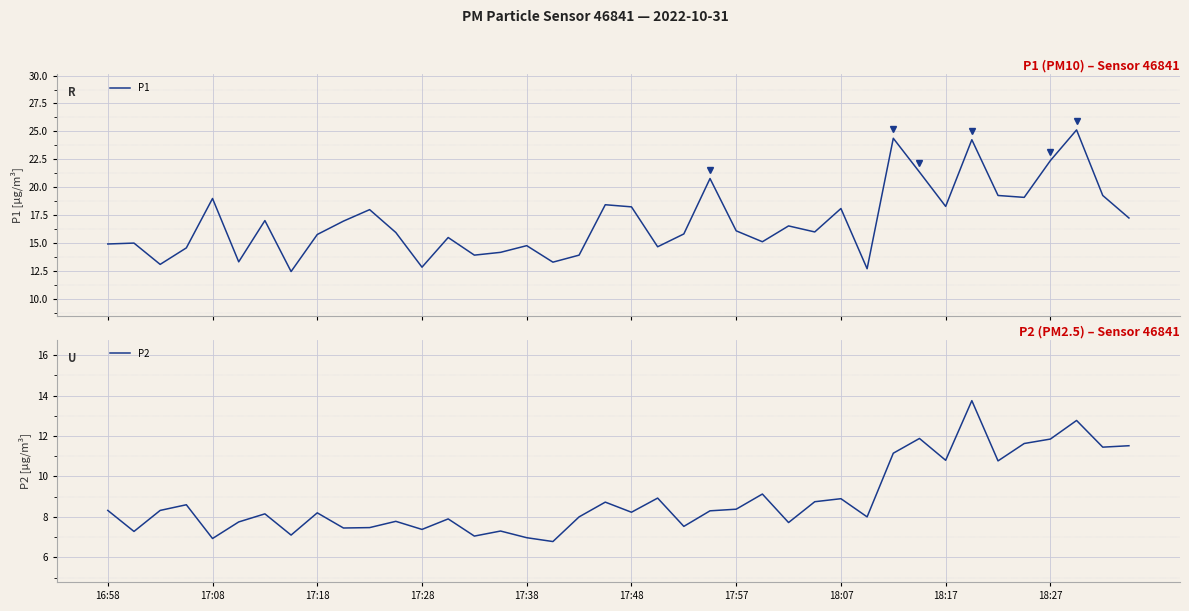

Between 33 and 38, which series saw the biggest shift?

P1